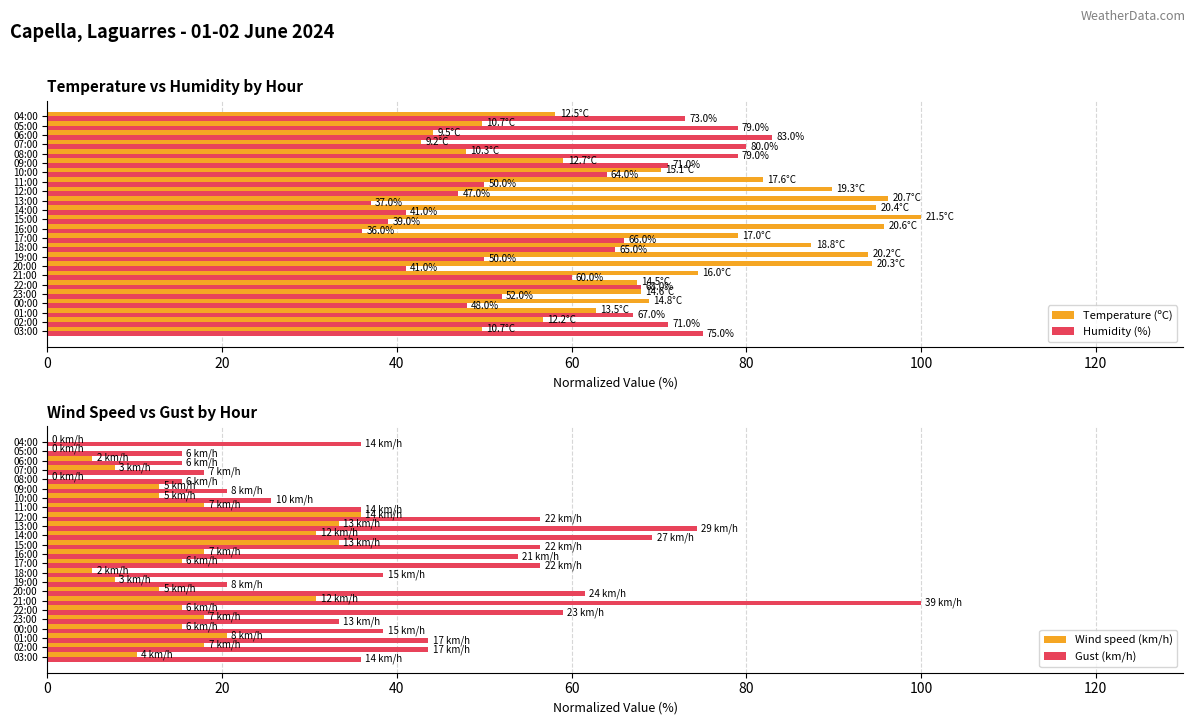

Which series has the largest total across all categories?

Temperature (ºC)